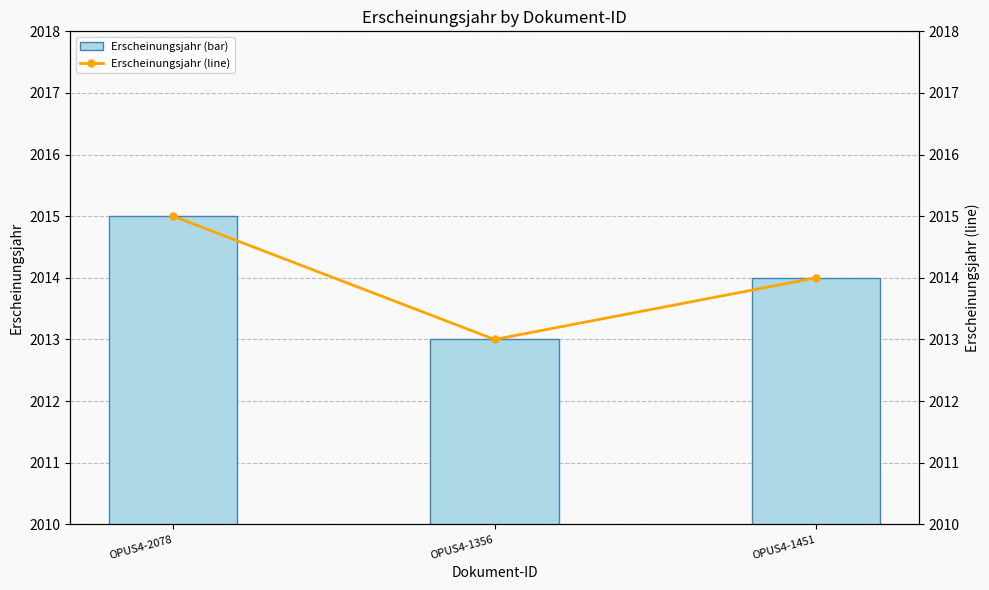

How many distinct data groups are displayed?

2